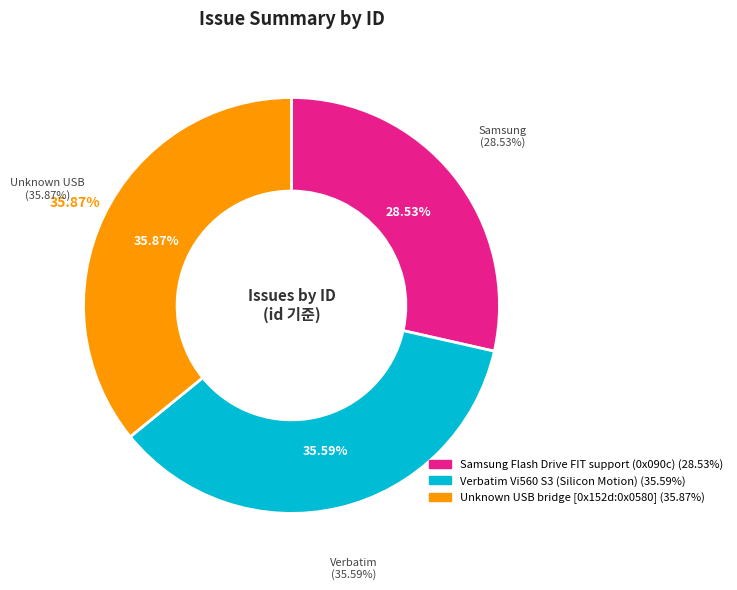

Between Unknown USB bridge [0x152d:0x0580] and Samsung Flash Drive FIT support (0x090c), which is larger?

Unknown USB bridge [0x152d:0x0580]